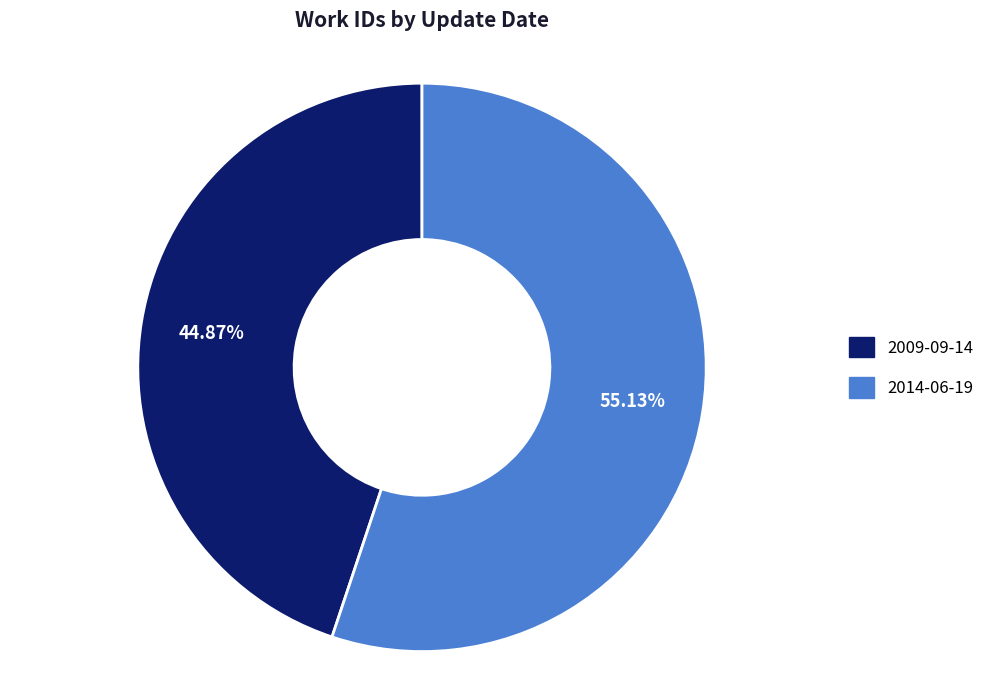

What is the total percentage of 2009-09-14 and 2014-06-19?

100.0%